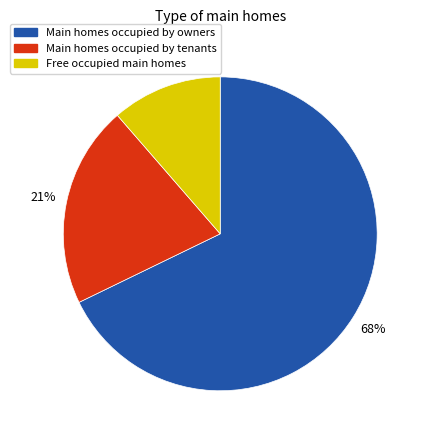

To the nearest percent, what is the average slice percentage?

33%